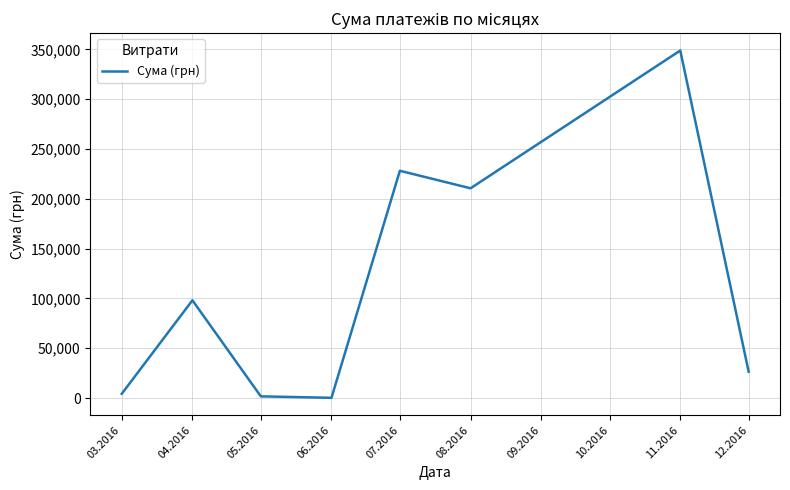

What is the sum of the values at 04.2016 and 06.2016?

98412.1